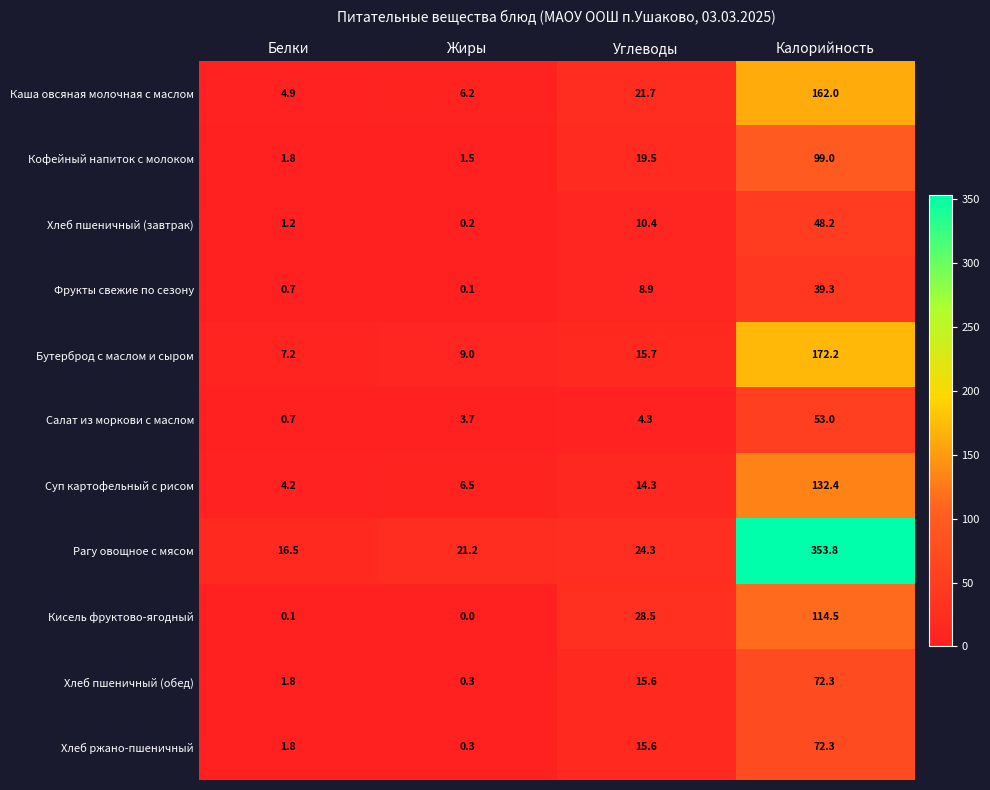

At which category does the chart reach its minimum across all series?

Жиры